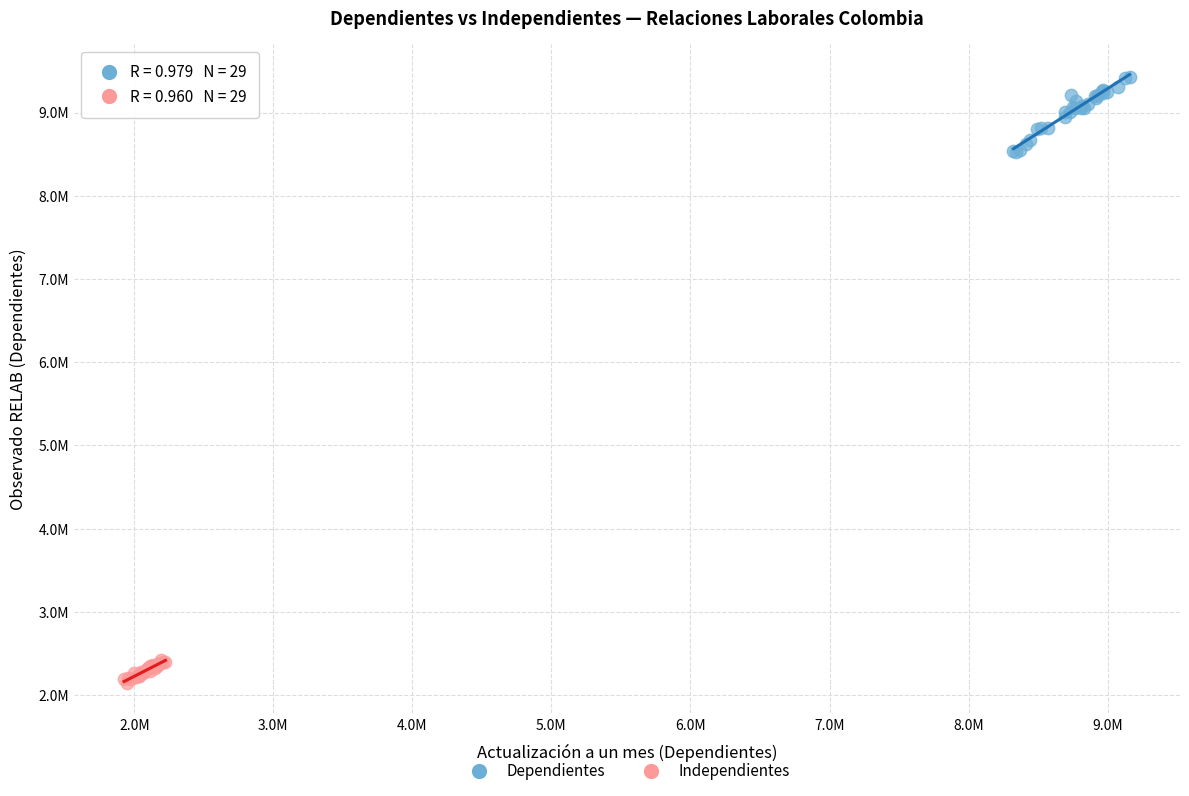

Which series has the widest spread of Y values?

Dependientes